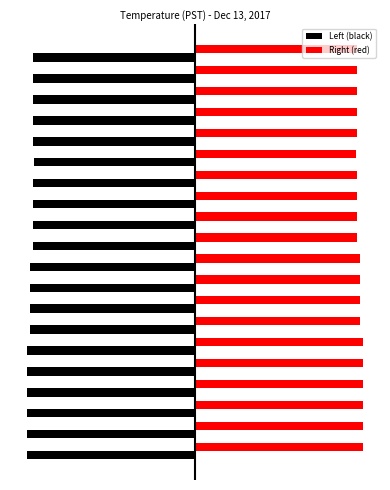

What is the value of the Left (black) bar at the 2nd from the left?

-5.9